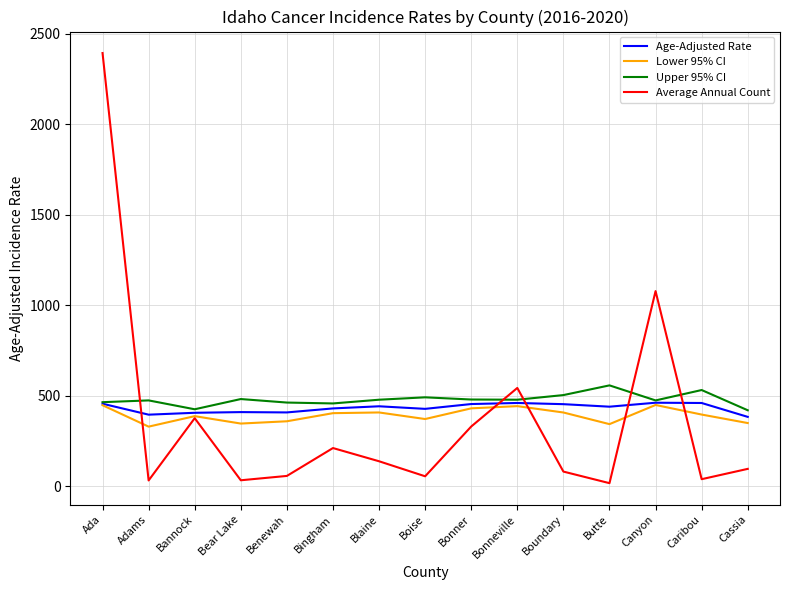

True or false: Upper 95% CI has a value of 465.4 at Ada.

True